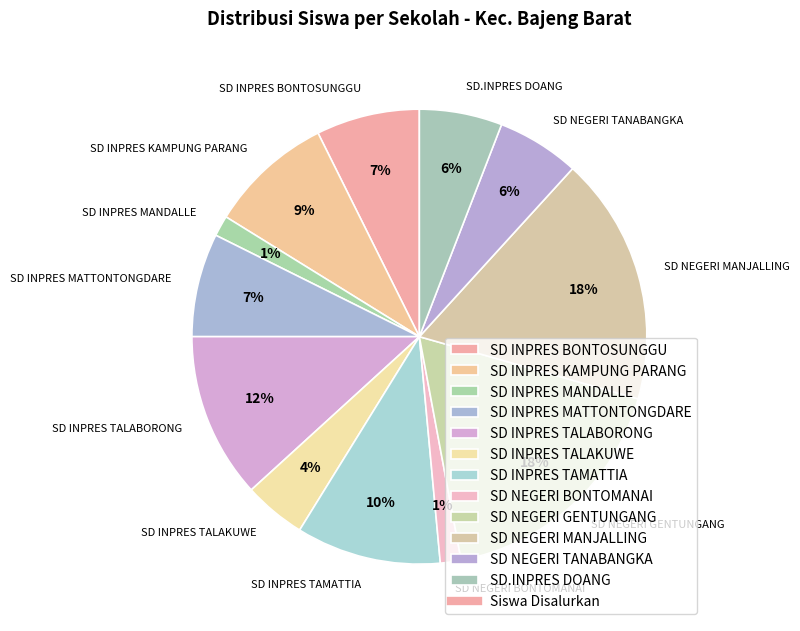

To the nearest percent, what is the average slice percentage?

8%